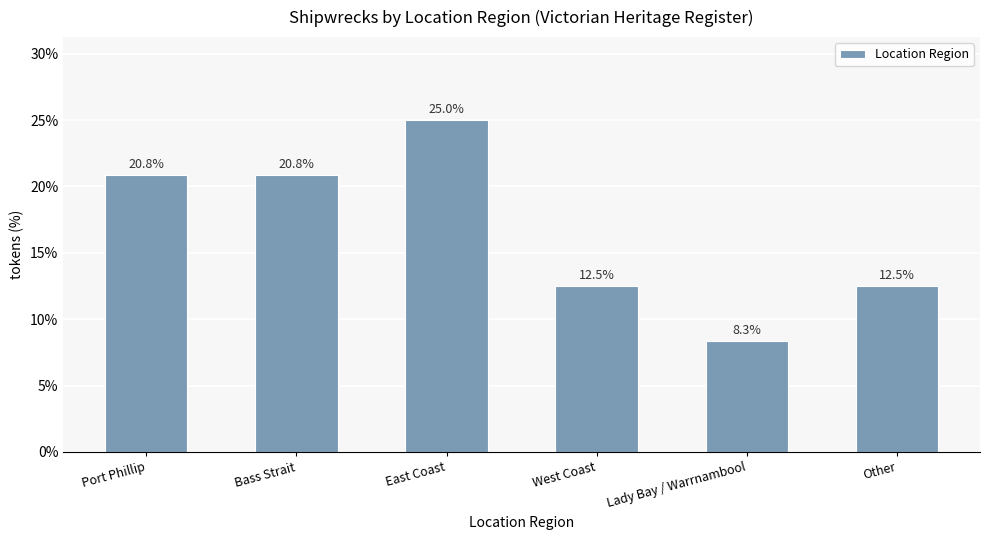

Approximately how many times larger is the value at East Coast compared to West Coast?

2.0